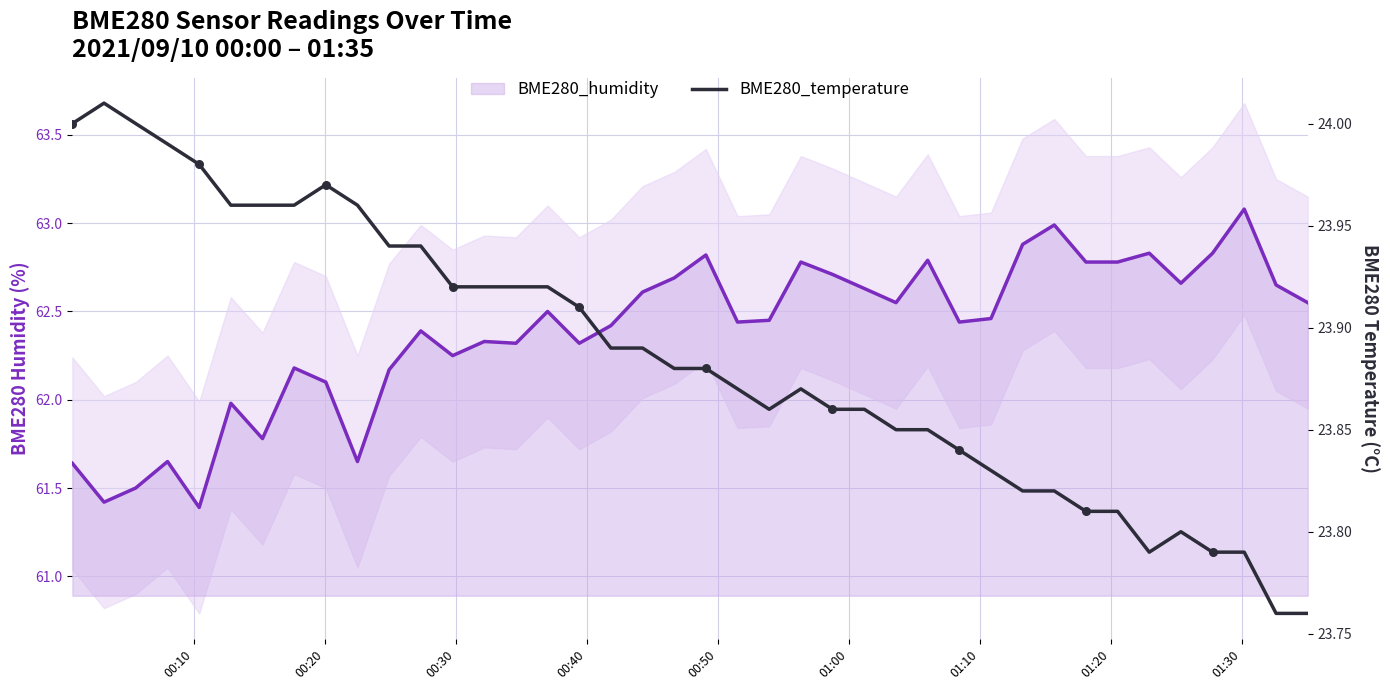

At how many categories does at least one series exceed 51?

40